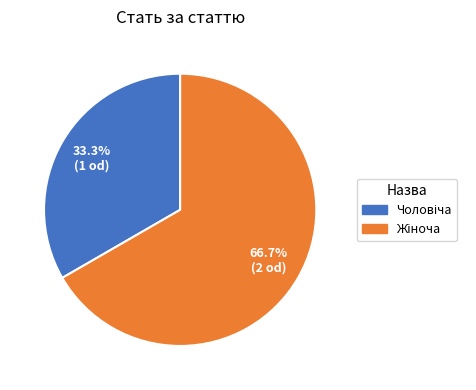

Is there a majority slice in this chart?

Yes